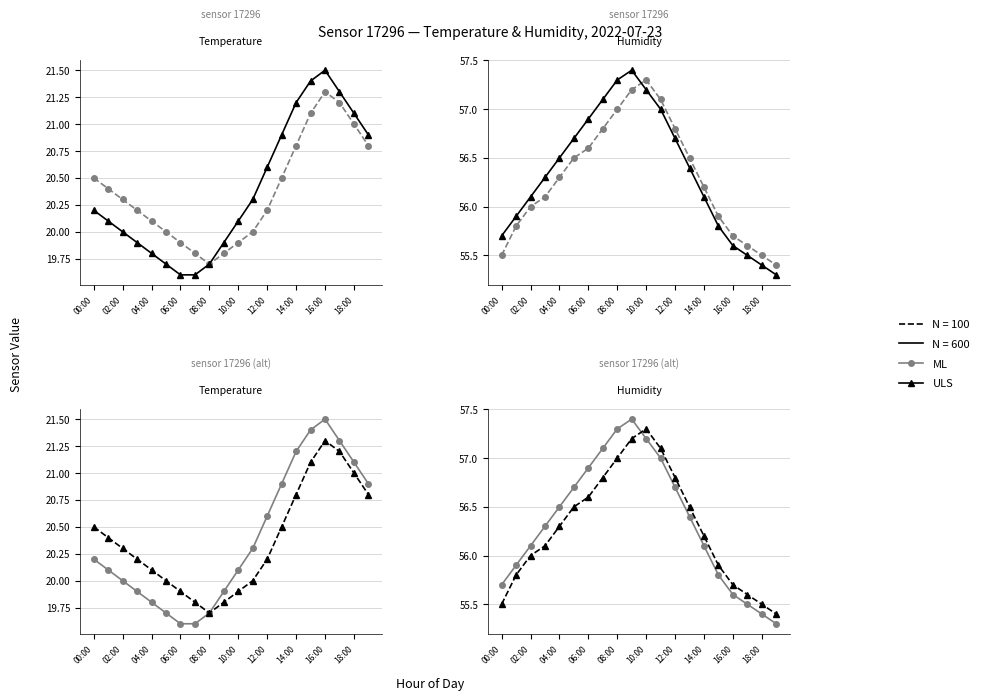

Rank the series by their maximum value, from lowest to highest.

ULS, ML